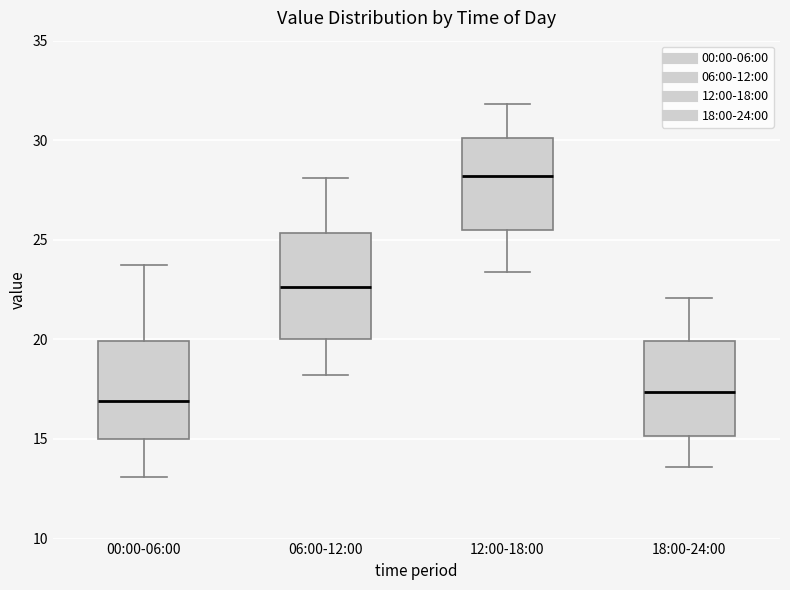

Where is the lower edge of the box for 12:00-18:00 on the y-axis? The values are not printed on the chart, so give them approximately, as read against the axis.

25.5